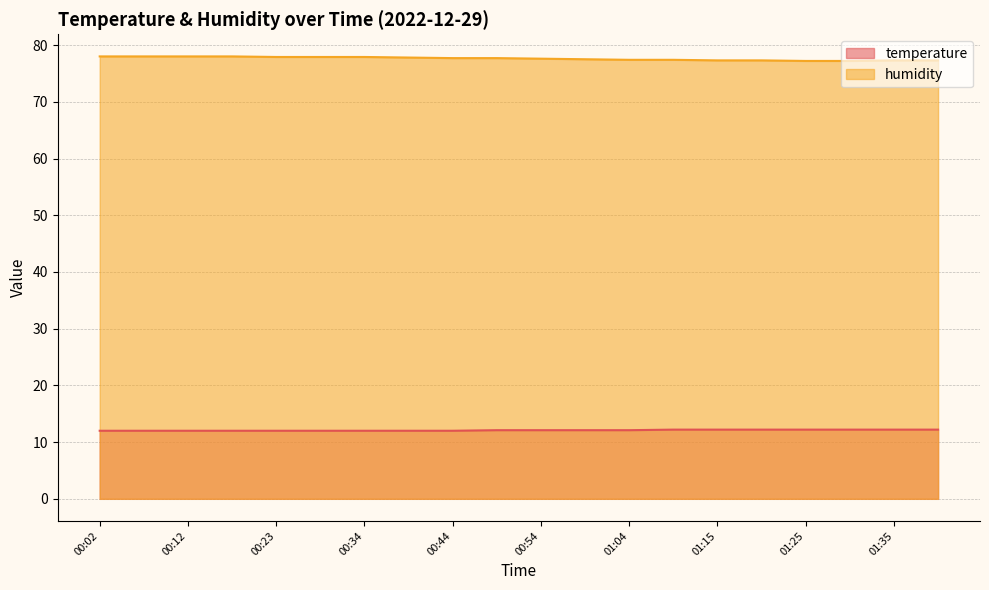

Reading left to right, transcribe all the data shown in this chart.

temperature: 12.0	12.0	12.0	12.0	12.0	12.0	12.0	12.0	12.0	12.1	12.1	12.1	12.1	12.2	12.2	12.2	12.2	12.2	12.2	12.2
humidity: 78.0	78.0	78.0	78.0	77.9	77.9	77.9	77.8	77.7	77.7	77.6	77.5	77.4	77.4	77.3	77.3	77.2	77.2	77.3	77.3